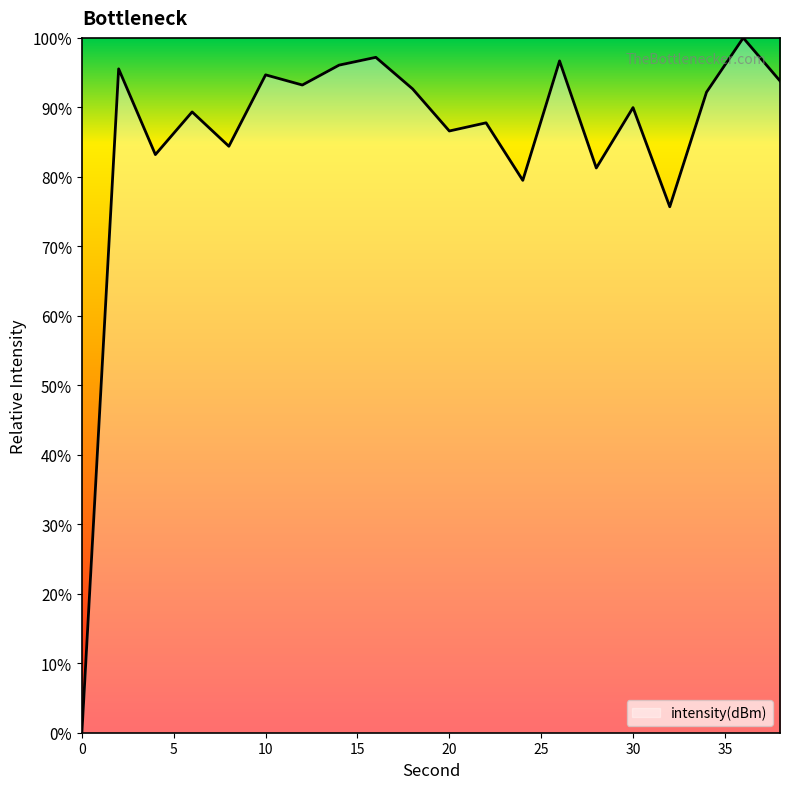

What is the difference between the maximum and minimum values?

100.0